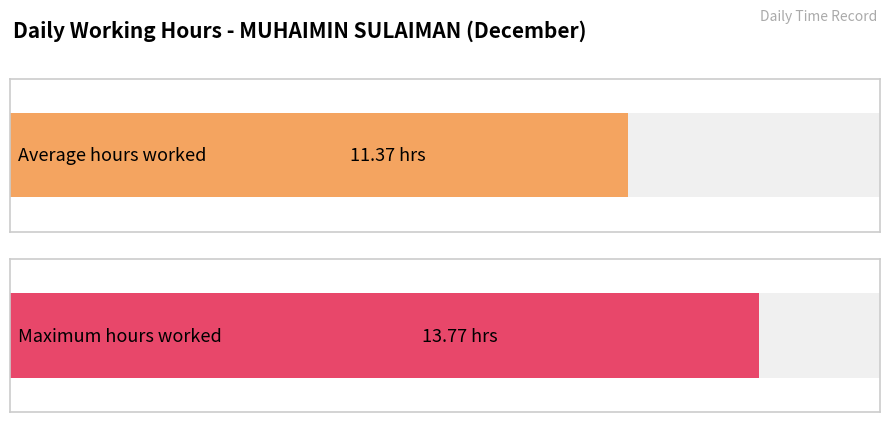

Does the chart contain stacked bars?

No